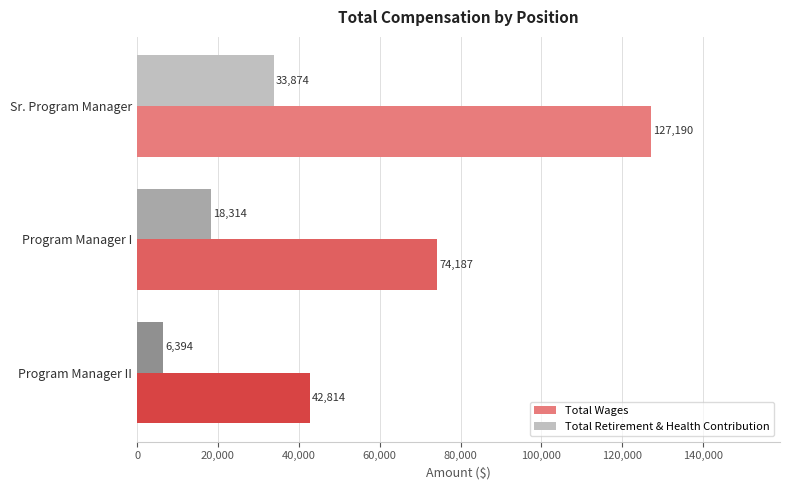

Where is Total Wages nearest to the value 85002?

Program Manager I